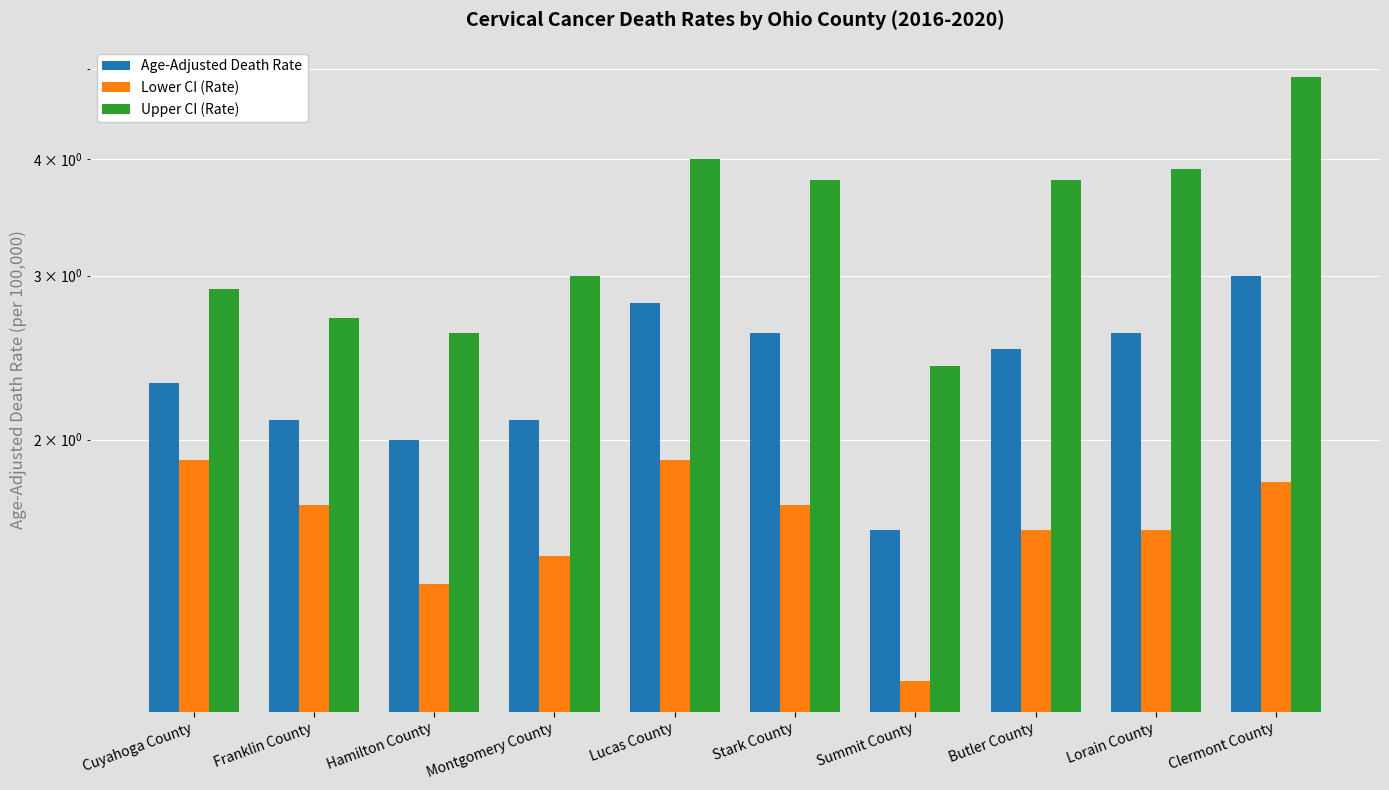

What are all the series names shown in the legend?

Age-Adjusted Death Rate, Lower CI (Rate), Upper CI (Rate)